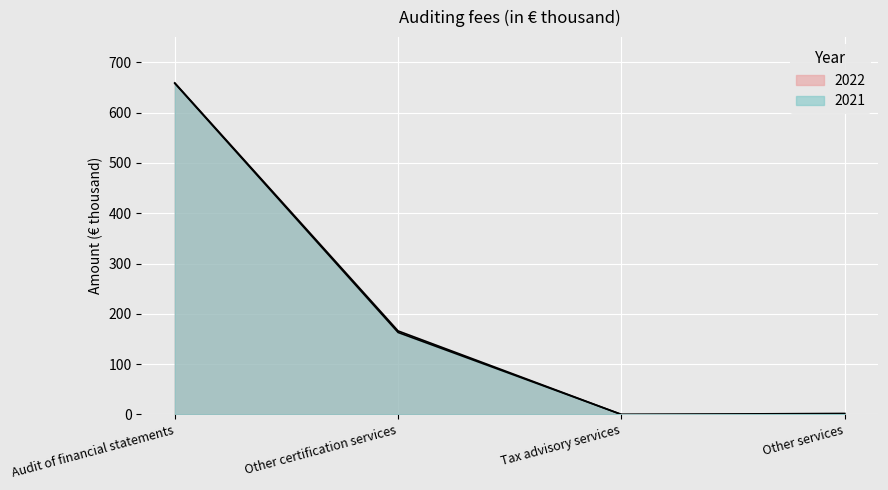

Reading left to right, extract all data points from this chart.

2022: 659	166	0	0
2021: 658	163	0	2